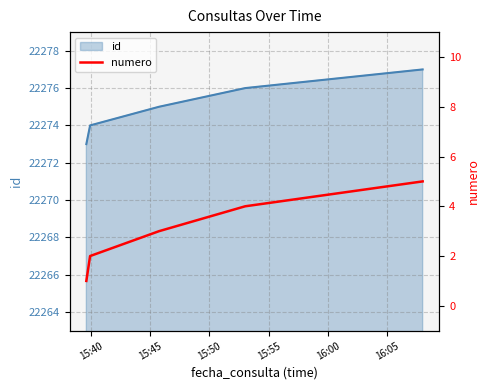

What is the lowest value of the id series?

22273